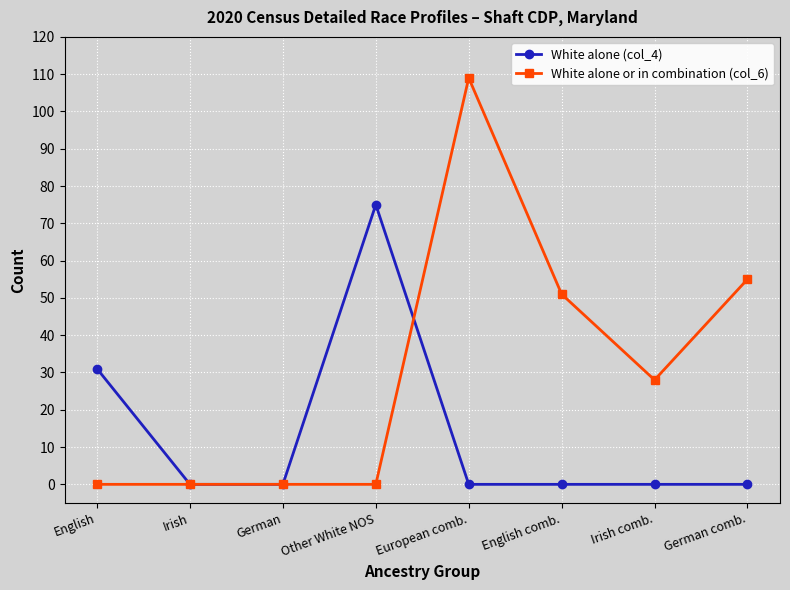

Where is the first local maximum for White alone (col_4)?

Other White NOS